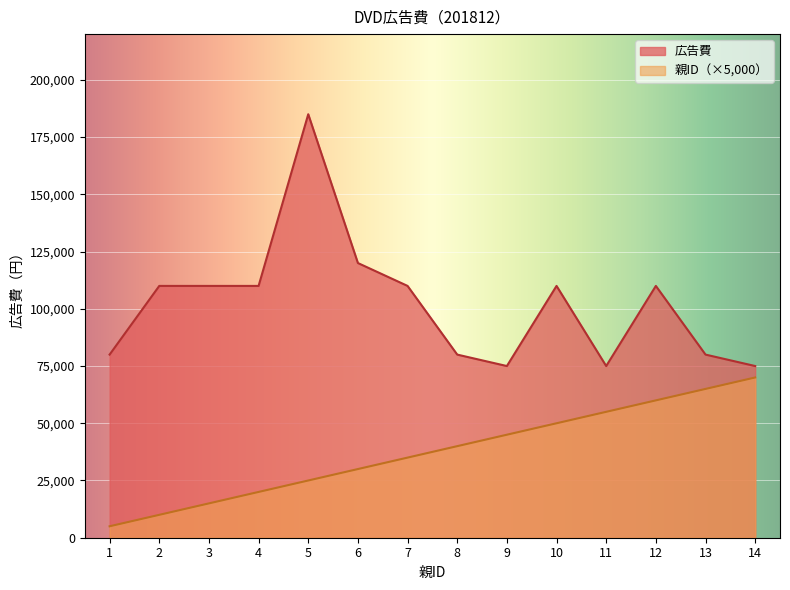

What is the difference between the highest and lowest values at 13?

15000